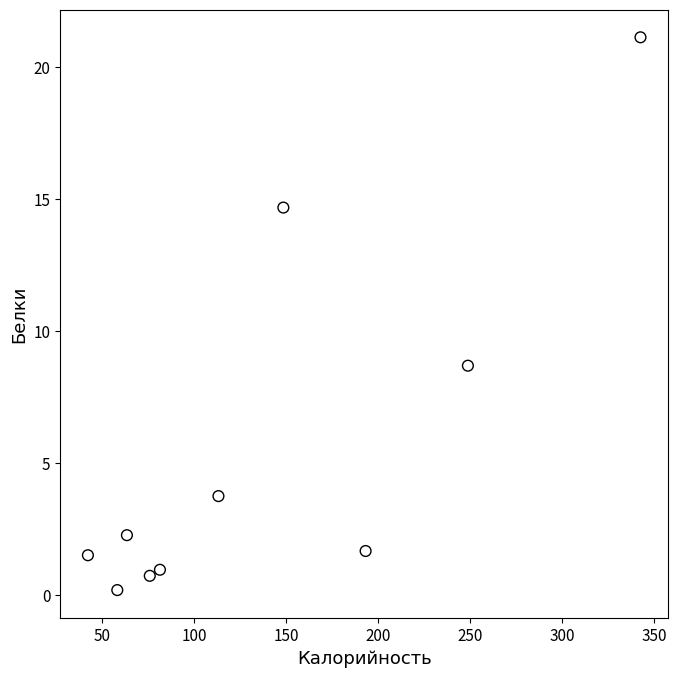

What is the range of X values (max minus min)?

300.2